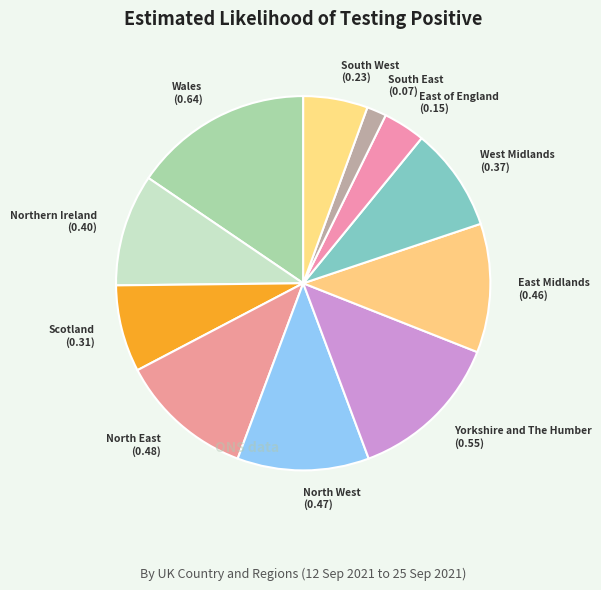

How many segments does this pie chart have?

11